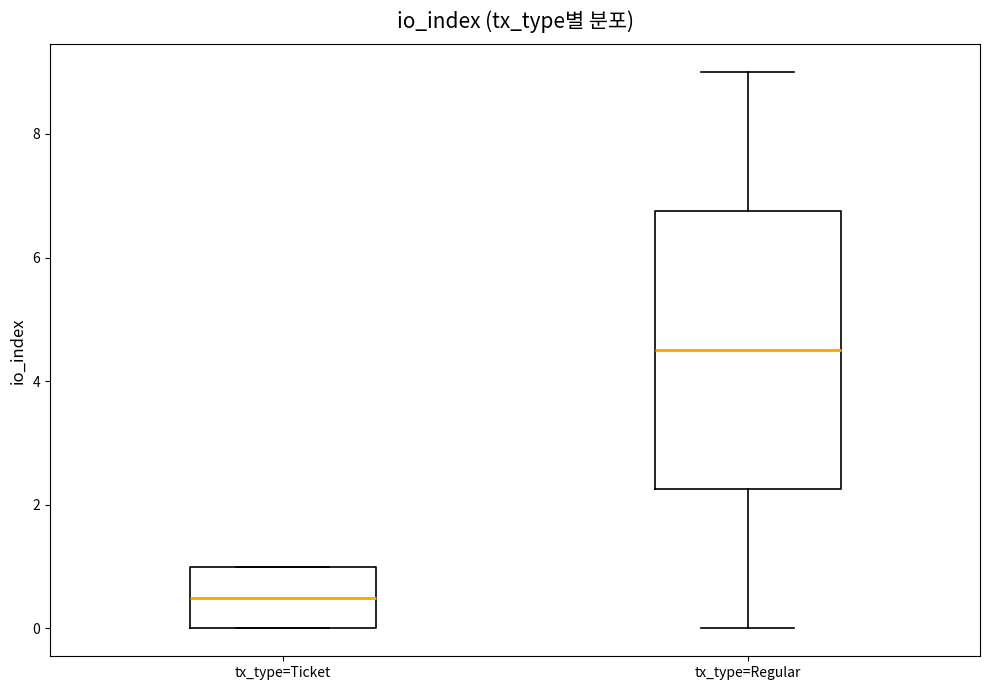

Reading left to right, read every box against the y-axis: the position of its median line, the range the box covers, and the ends of its whiskers. The values are not printed on the chart, so give them approximately, as read against the axis.

tx_type=Ticket: median 0.6, box 0.0 to 1.0, whiskers 0.0 to 1.0
tx_type=Regular: median 4.6, box 2.2 to 6.8, whiskers 0.0 to 9.0